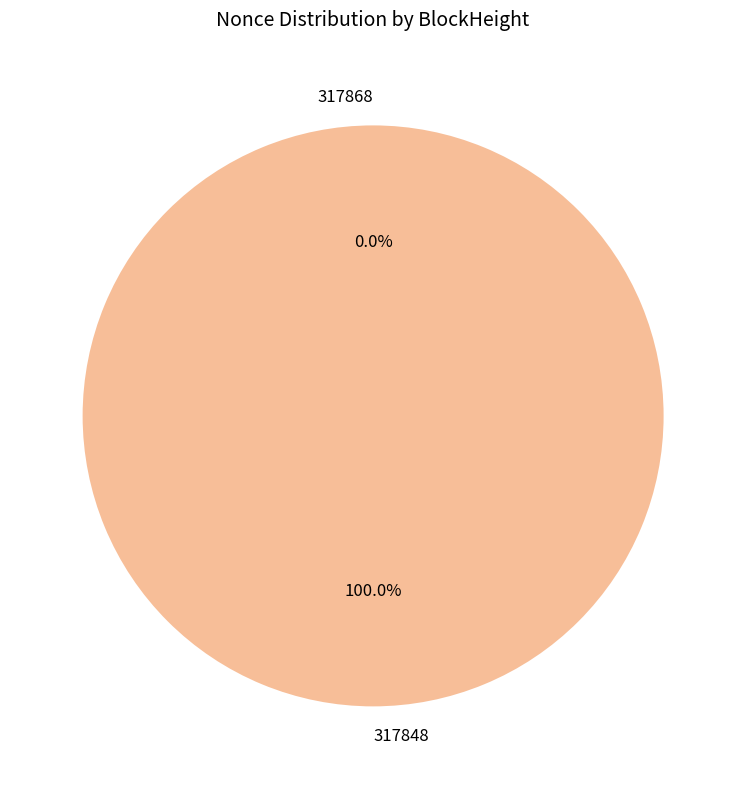

To the nearest percent, what is the combined percentage of 317848 and 317868?

100%